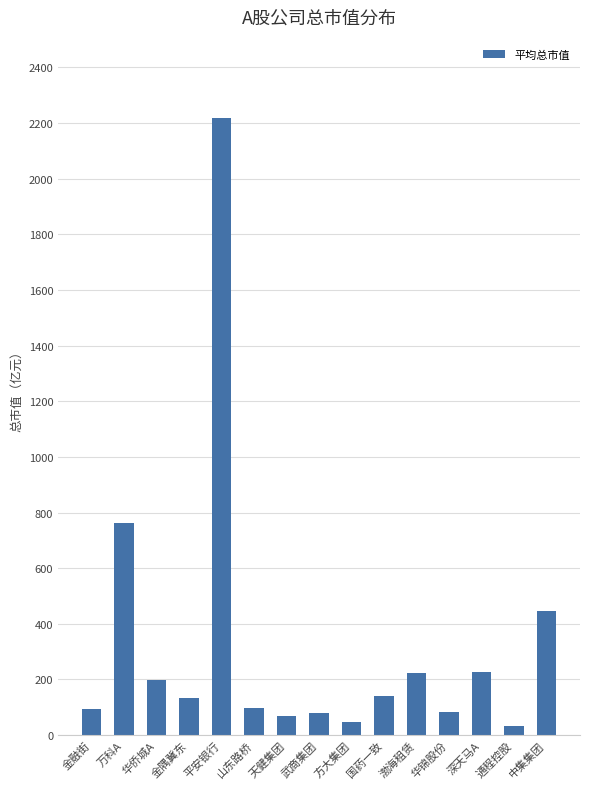

The chart shows a value of 2218.1 at 平安银行. True or false?

True